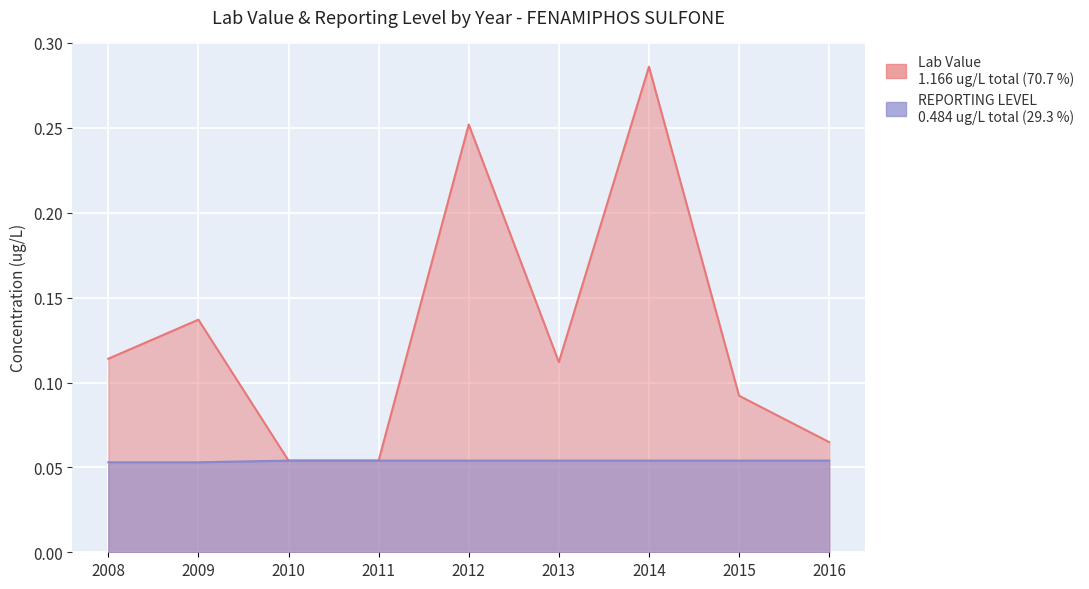

List the labels in order of REPORTING LEVEL value, largest first.

2010, 2011, 2012, 2013, 2014, 2015, 2016, 2008, 2009